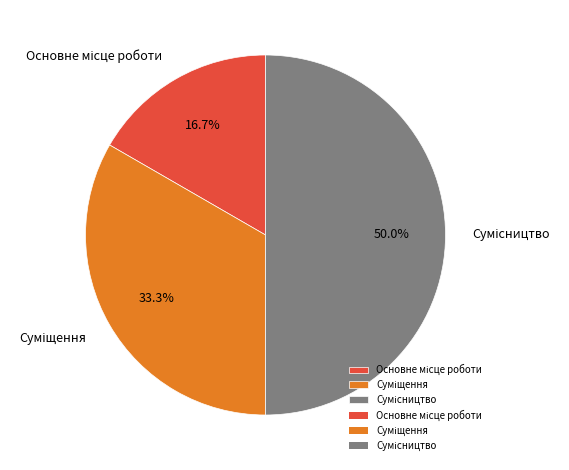

Is there any slice that represents more than half of the pie?

No